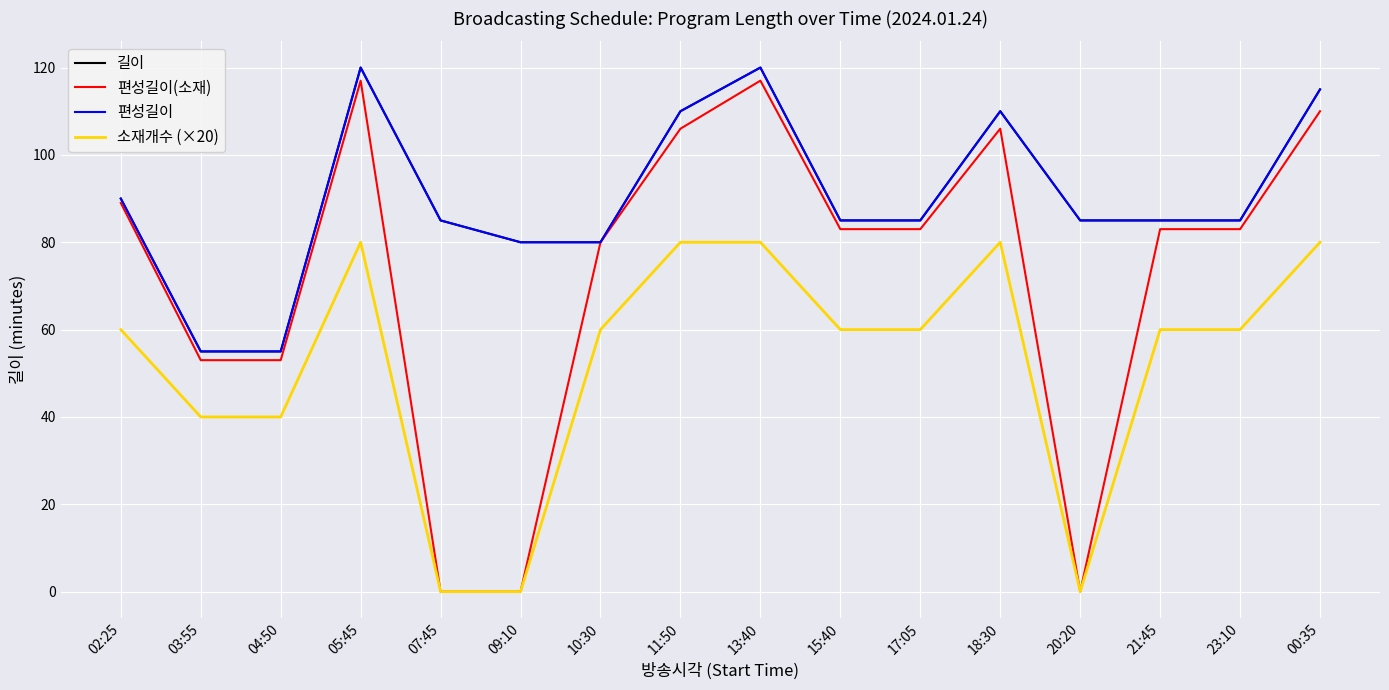

What is the minimum value for 길이?

55